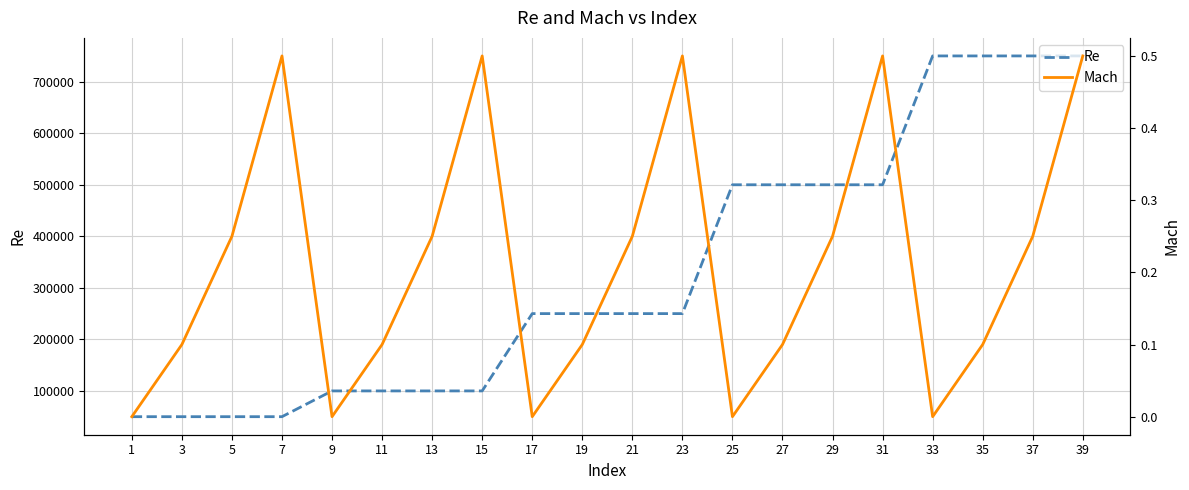

Reading right to left, list all the values displayed in this chart.

Re: 750000.0	750000.0	750000.0	750000.0	500000.0	500000.0	500000.0	500000.0	250000.0	250000.0	250000.0	250000.0	100000.0	100000.0	100000.0	100000.0	50000.0	50000.0	50000.0	50000.0
Mach: 0.5	0.2	0.1	0.0	0.5	0.2	0.1	0.0	0.5	0.2	0.1	0.0	0.5	0.2	0.1	0.0	0.5	0.2	0.1	0.0